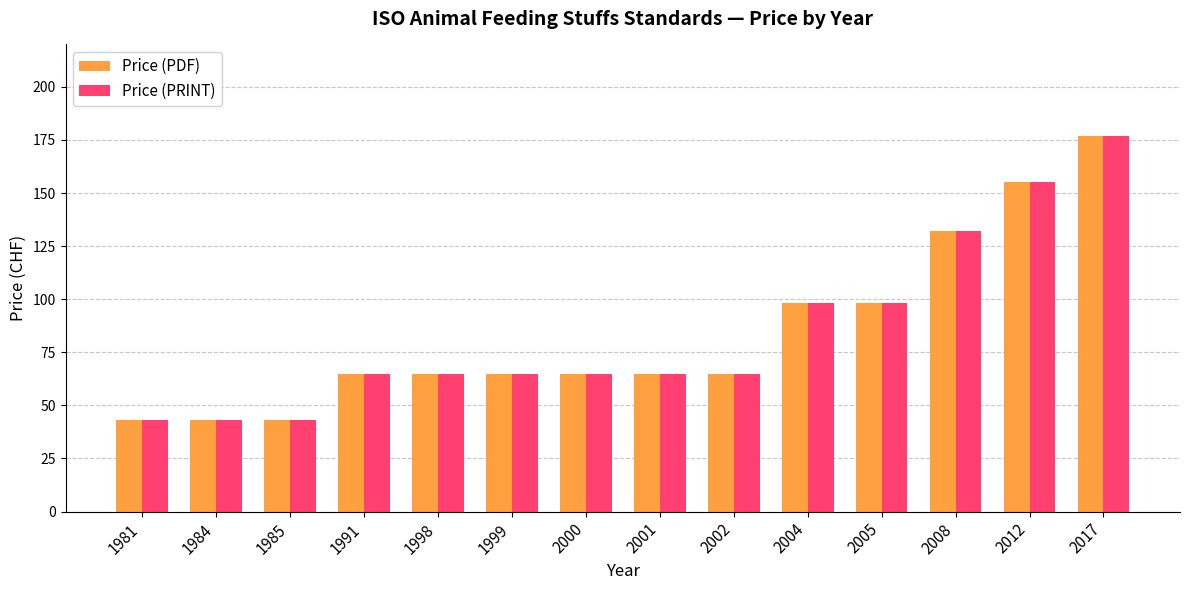

At which category is the sum across all series the highest?

2017